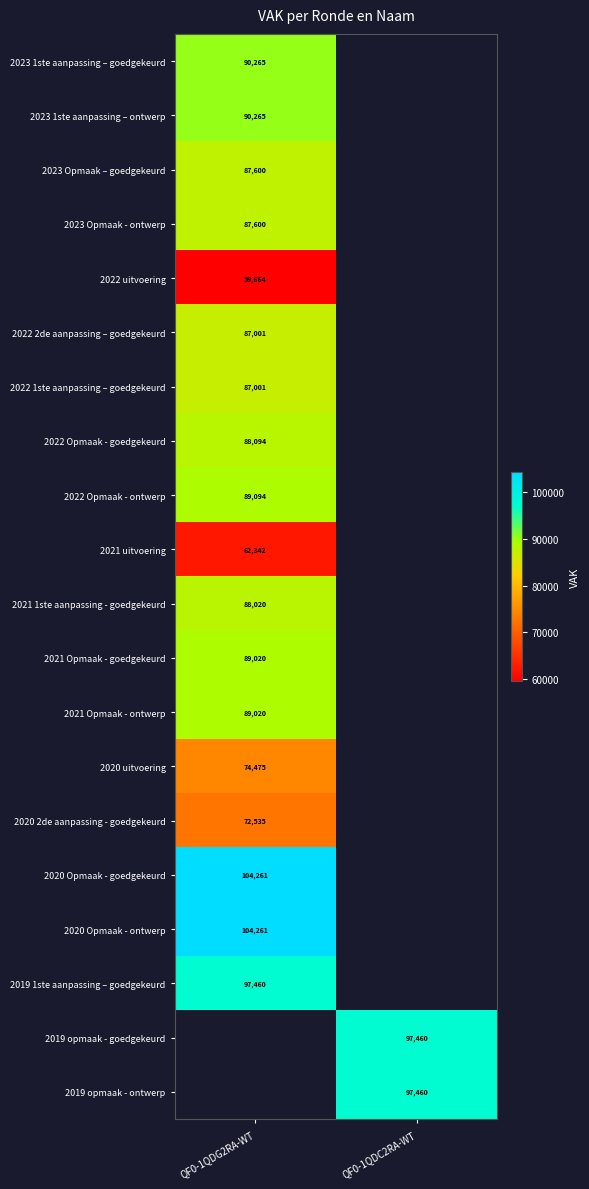

True or false: 2020 uitvoering has a value of 129294.2 at QF0-1QDG2RA-WT.

False